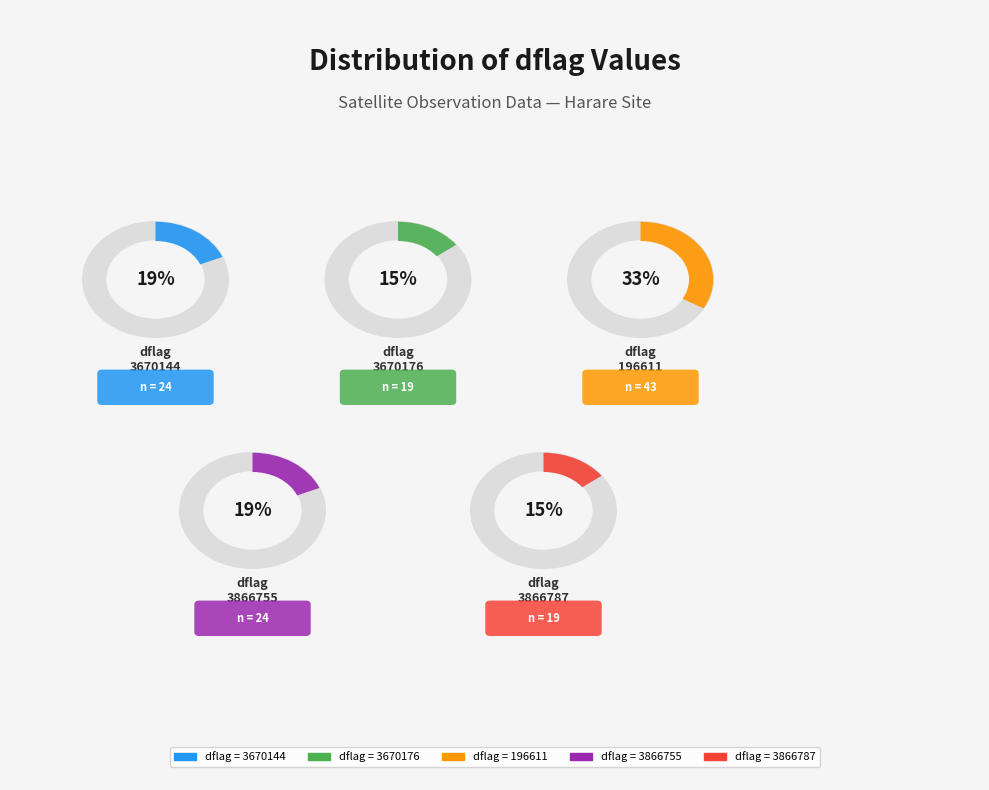

How many segments does this pie chart have?

5